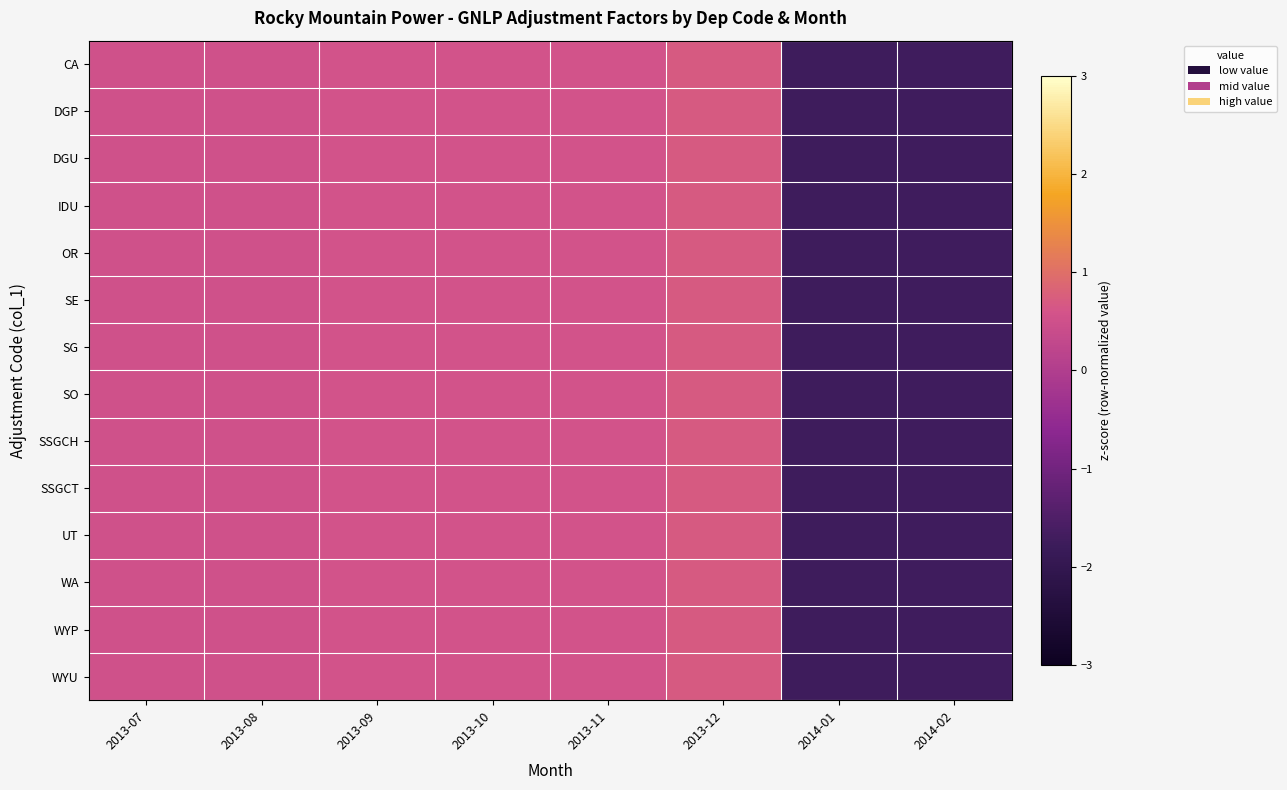

Reading right to left, extract all data points from this chart.

CA: 2014-02=-1.7	2014-01=-1.7	2013-12=0.7	2013-11=0.6	2013-10=0.6	2013-09=0.6	2013-08=0.5	2013-07=0.5
DGP: 2014-02=-1.7	2014-01=-1.7	2013-12=0.7	2013-11=0.6	2013-10=0.6	2013-09=0.6	2013-08=0.5	2013-07=0.5
DGU: 2014-02=-1.7	2014-01=-1.7	2013-12=0.7	2013-11=0.6	2013-10=0.6	2013-09=0.6	2013-08=0.5	2013-07=0.5
IDU: 2014-02=-1.7	2014-01=-1.7	2013-12=0.7	2013-11=0.6	2013-10=0.6	2013-09=0.6	2013-08=0.5	2013-07=0.5
OR: 2014-02=-1.7	2014-01=-1.7	2013-12=0.7	2013-11=0.6	2013-10=0.6	2013-09=0.6	2013-08=0.5	2013-07=0.5
SE: 2014-02=-1.7	2014-01=-1.7	2013-12=0.7	2013-11=0.6	2013-10=0.6	2013-09=0.6	2013-08=0.5	2013-07=0.5
SG: 2014-02=-1.7	2014-01=-1.7	2013-12=0.7	2013-11=0.6	2013-10=0.6	2013-09=0.6	2013-08=0.5	2013-07=0.5
SO: 2014-02=-1.7	2014-01=-1.7	2013-12=0.7	2013-11=0.6	2013-10=0.6	2013-09=0.6	2013-08=0.5	2013-07=0.5
SSGCH: 2014-02=-1.7	2014-01=-1.7	2013-12=0.7	2013-11=0.6	2013-10=0.6	2013-09=0.6	2013-08=0.5	2013-07=0.5
SSGCT: 2014-02=-1.7	2014-01=-1.7	2013-12=0.7	2013-11=0.6	2013-10=0.6	2013-09=0.6	2013-08=0.5	2013-07=0.5
UT: 2014-02=-1.7	2014-01=-1.7	2013-12=0.7	2013-11=0.6	2013-10=0.6	2013-09=0.6	2013-08=0.5	2013-07=0.5
WA: 2014-02=-1.7	2014-01=-1.7	2013-12=0.7	2013-11=0.6	2013-10=0.6	2013-09=0.6	2013-08=0.5	2013-07=0.5
WYP: 2014-02=-1.7	2014-01=-1.7	2013-12=0.7	2013-11=0.6	2013-10=0.6	2013-09=0.6	2013-08=0.5	2013-07=0.5
WYU: 2014-02=-1.7	2014-01=-1.7	2013-12=0.7	2013-11=0.6	2013-10=0.6	2013-09=0.6	2013-08=0.5	2013-07=0.5